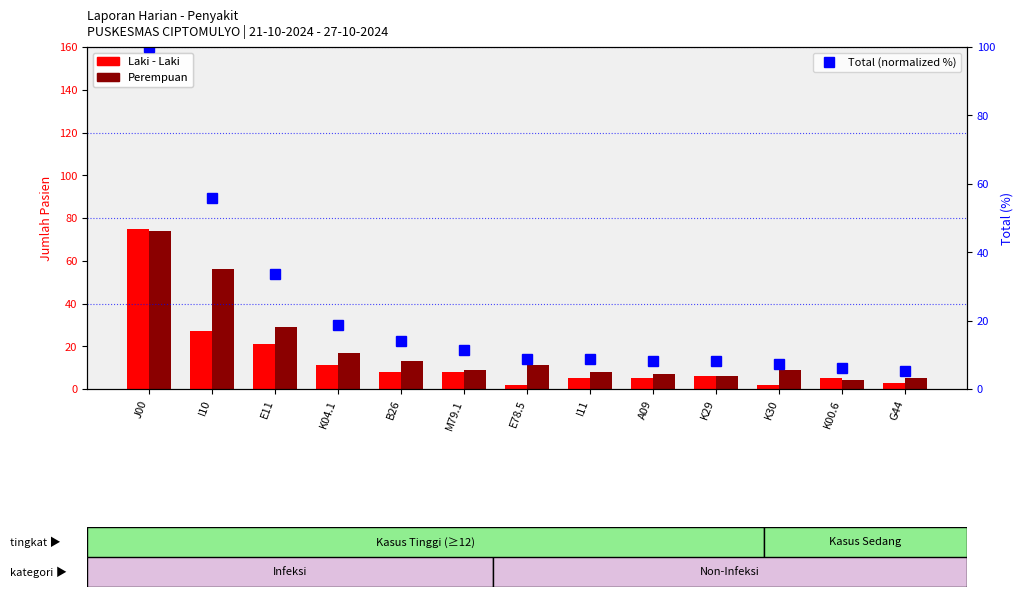

Where does the Laki - Laki series first go above 6?

J00